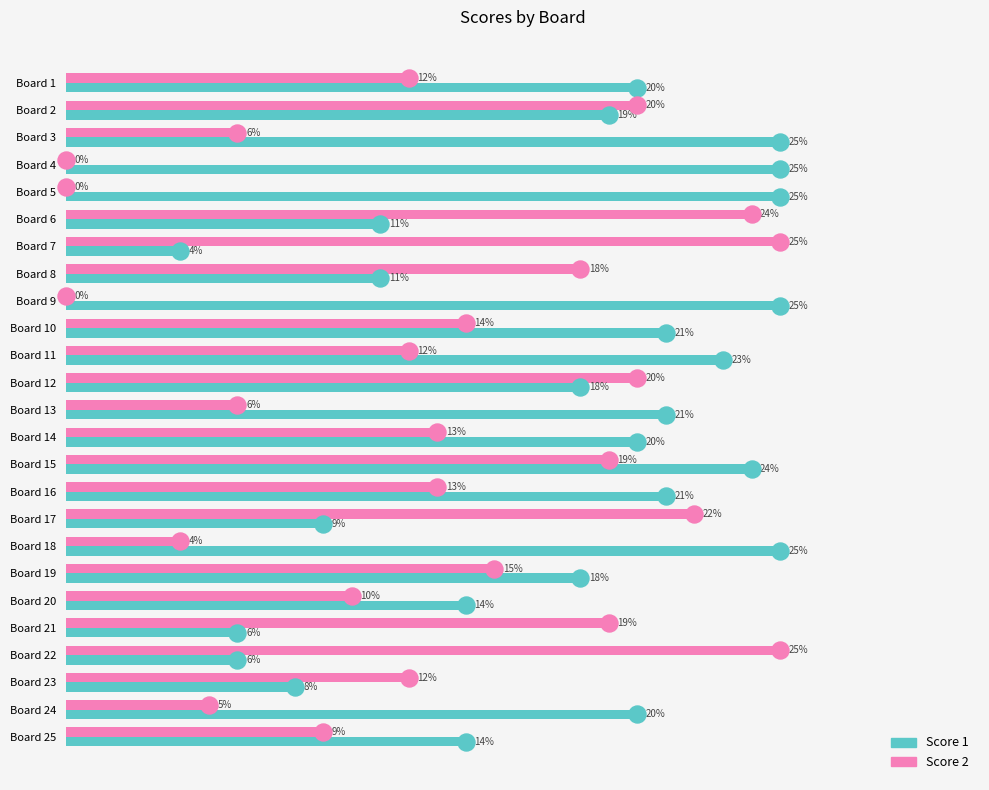

Which series has the largest Y range (max minus min)?

Score 2